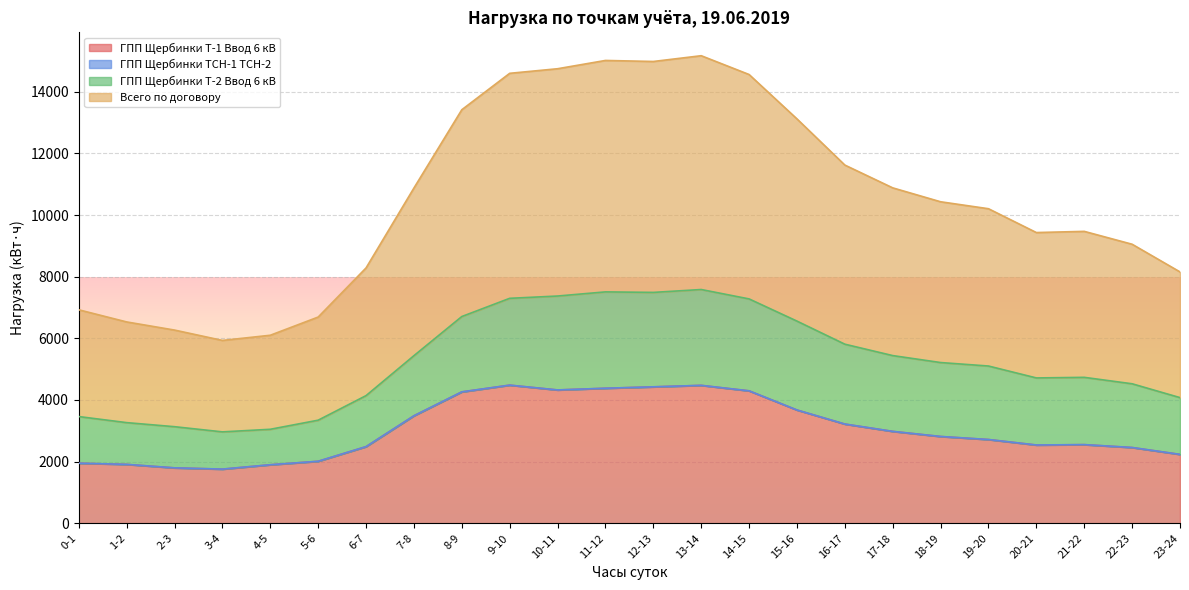

What is the label of the 11th point from the left?

10-11